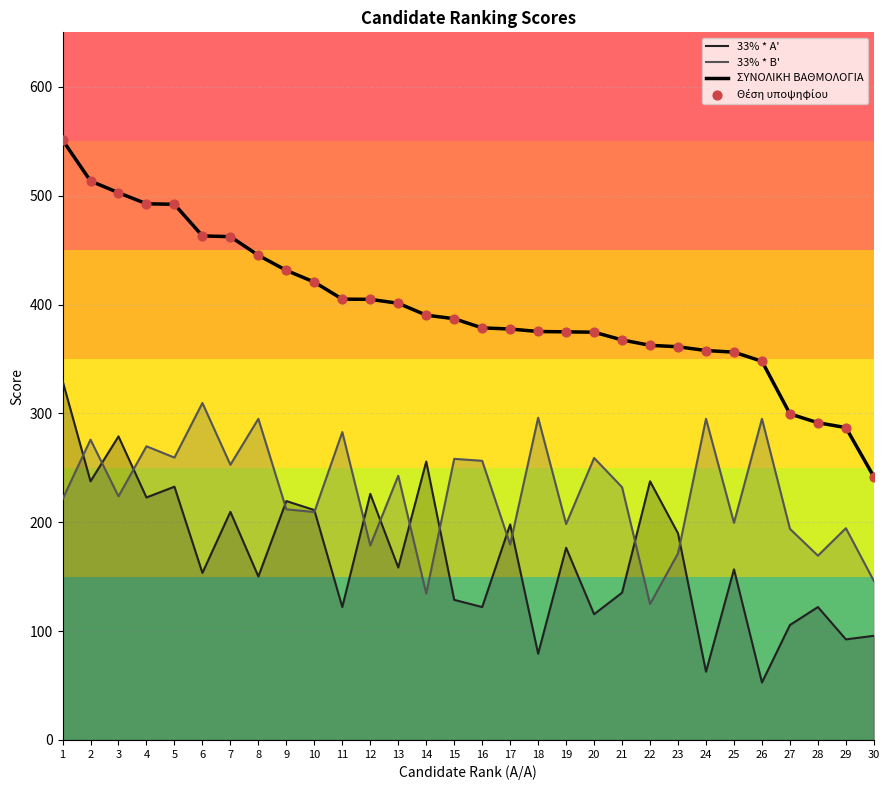

Which series reaches the minimum Y coordinate?

33% * A'